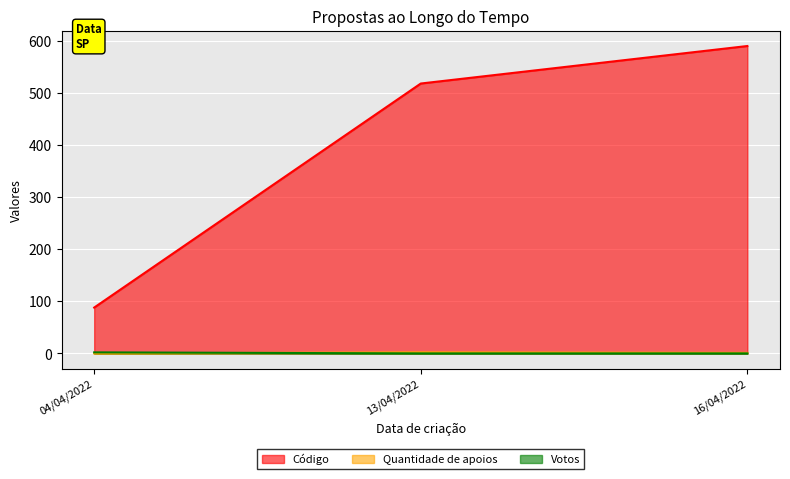

What is the difference between the maximum and minimum values in the Código series?

502